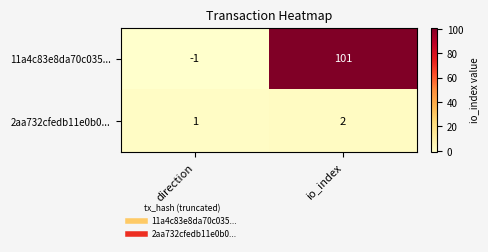

What is the difference between the highest and lowest values at io_index?

99